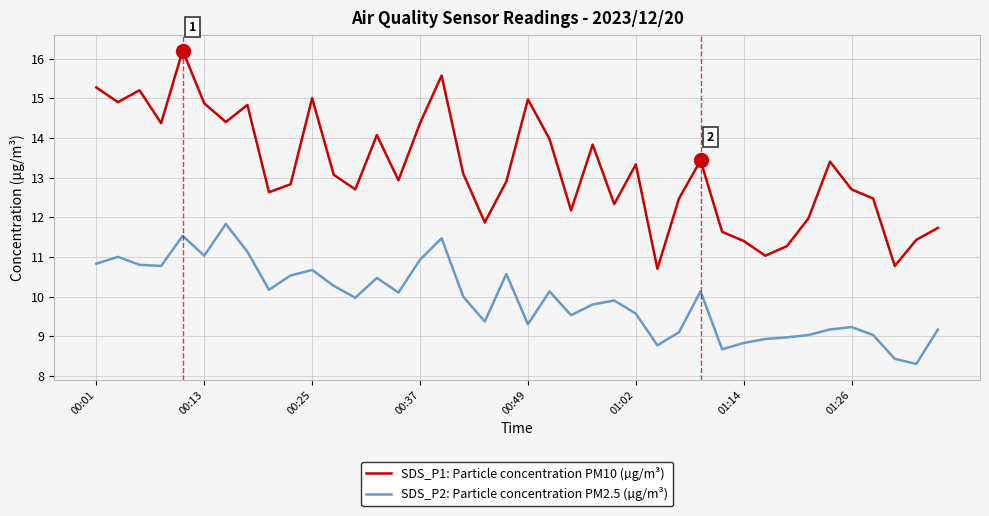

At how many categories does at least one series exceed 8?

40